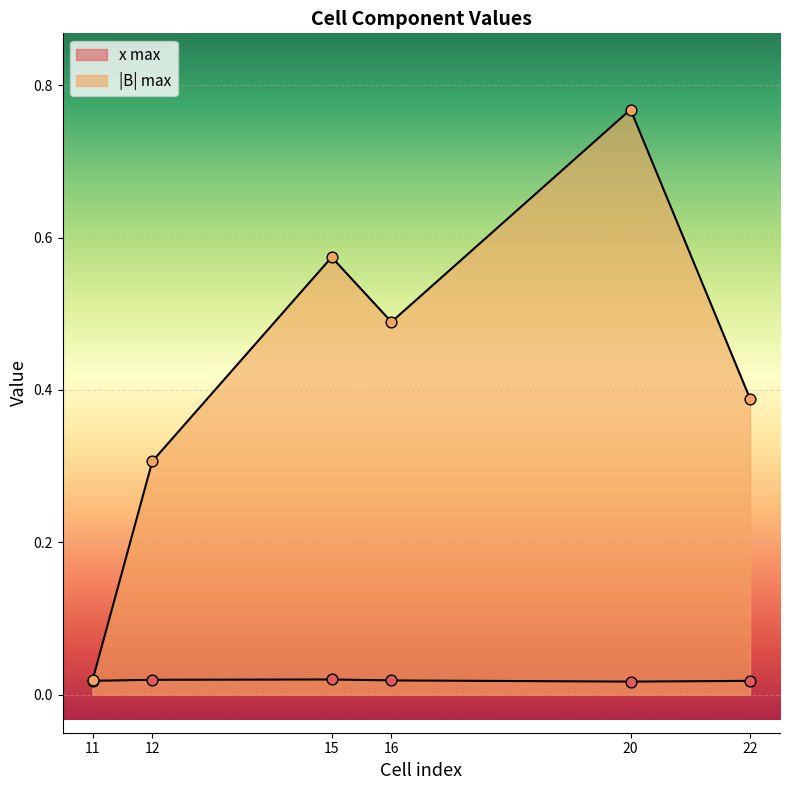

At which category is the sum across all series the highest?

20